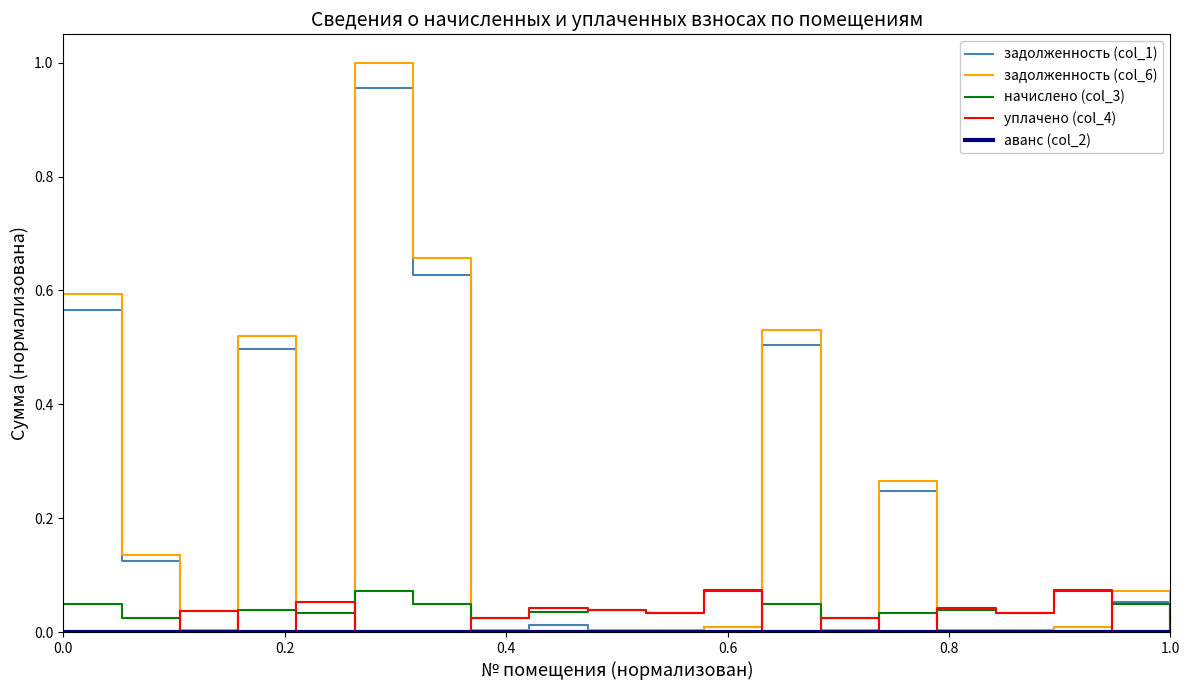

Which series has the widest spread of values?

задолженность (col_6)